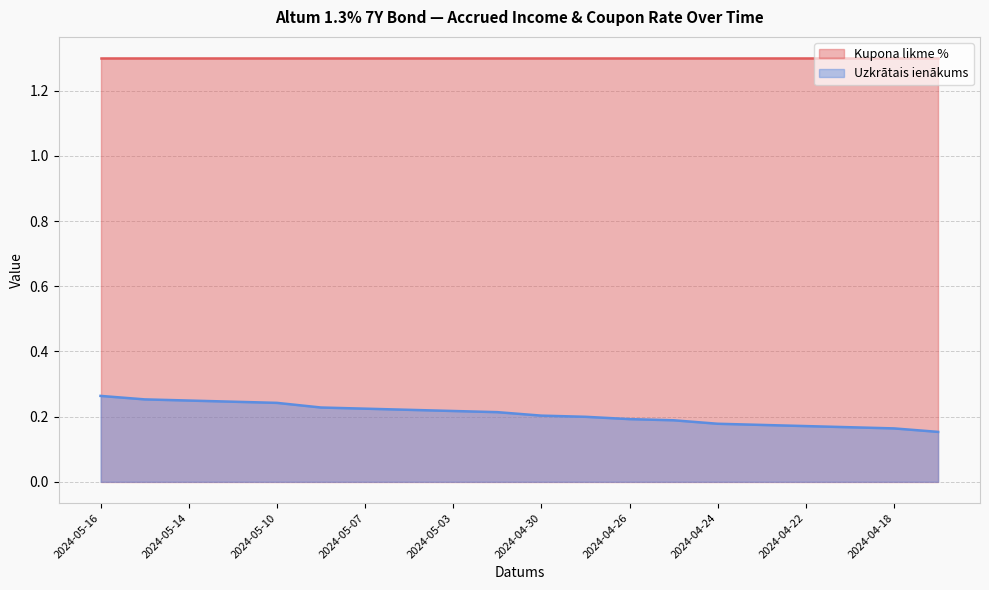

What is the greatest value displayed?

1.3